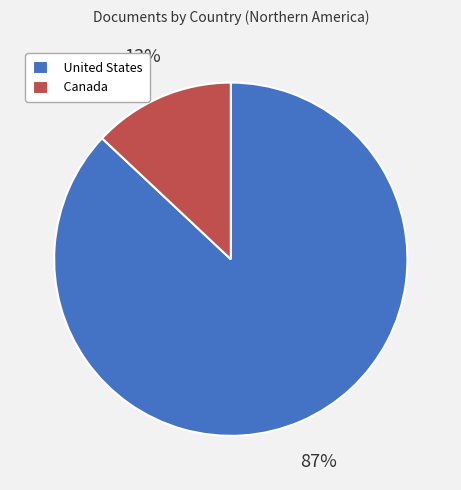

Is the sum of United States and Canada greater than half?

Yes